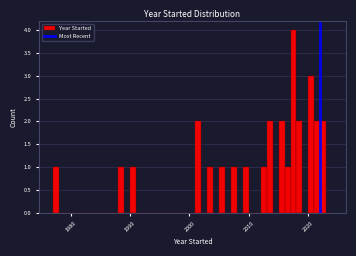

Around what value on the x-axis is the tallest bar? Give the approximate position of its centre, as read against the axis.

2018